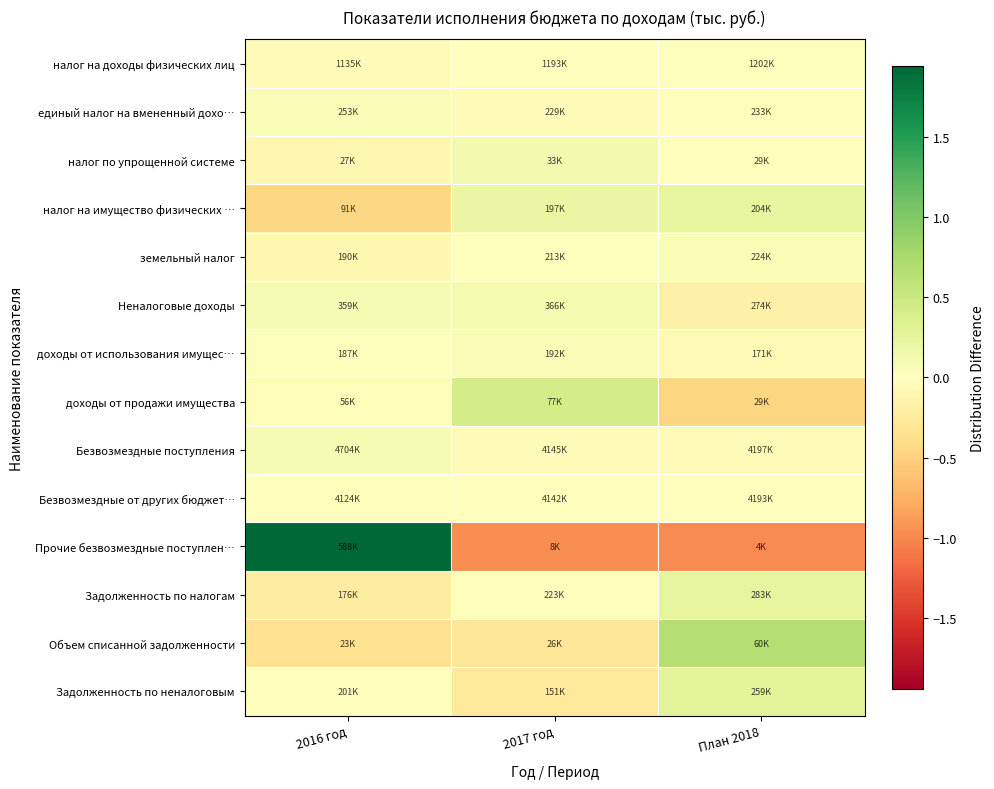

What is the total value across all series at План 2018?

-0.2